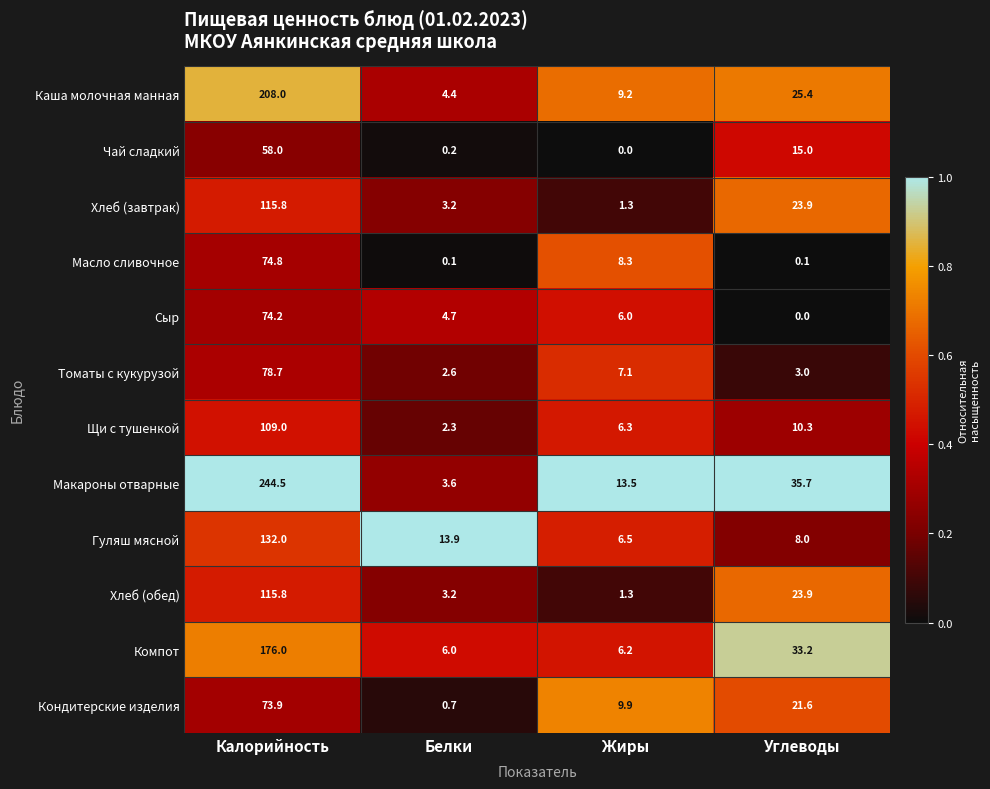

What is the difference between the highest and lowest values at Белки?

13.8